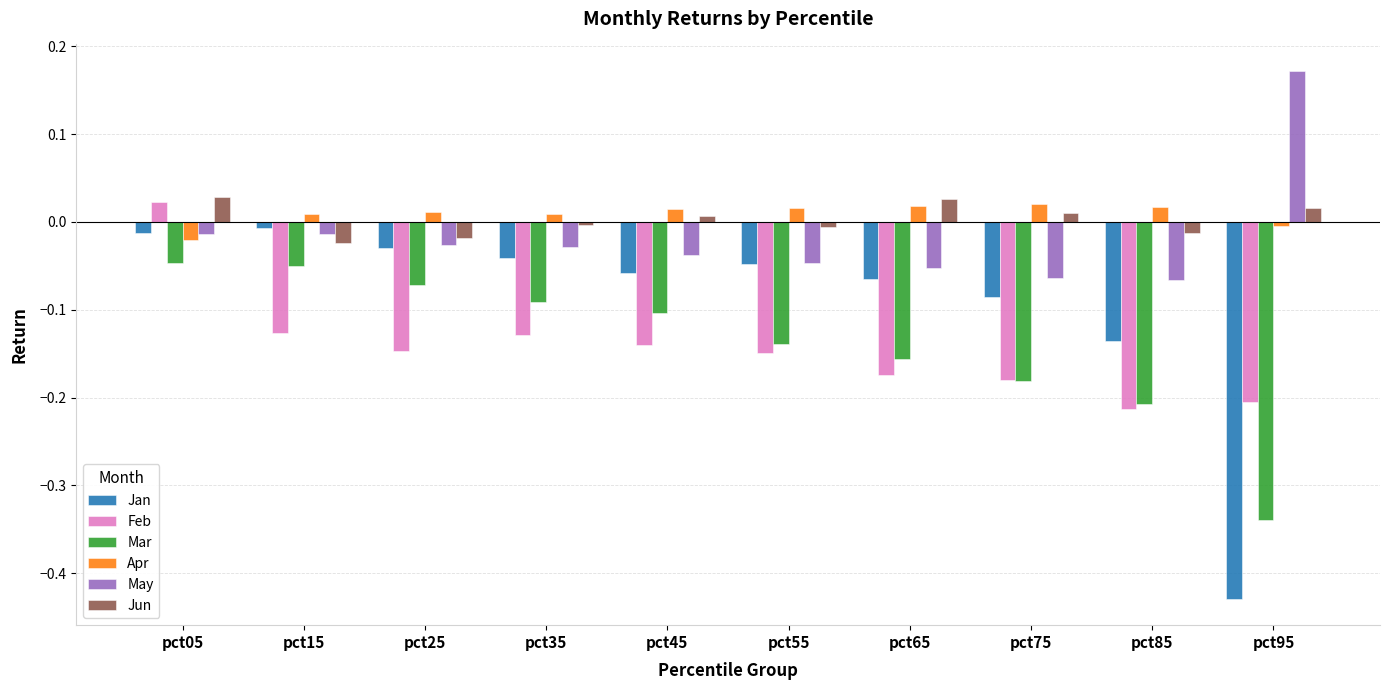

What is the difference between the maximum and minimum values in the Mar series?

0.3